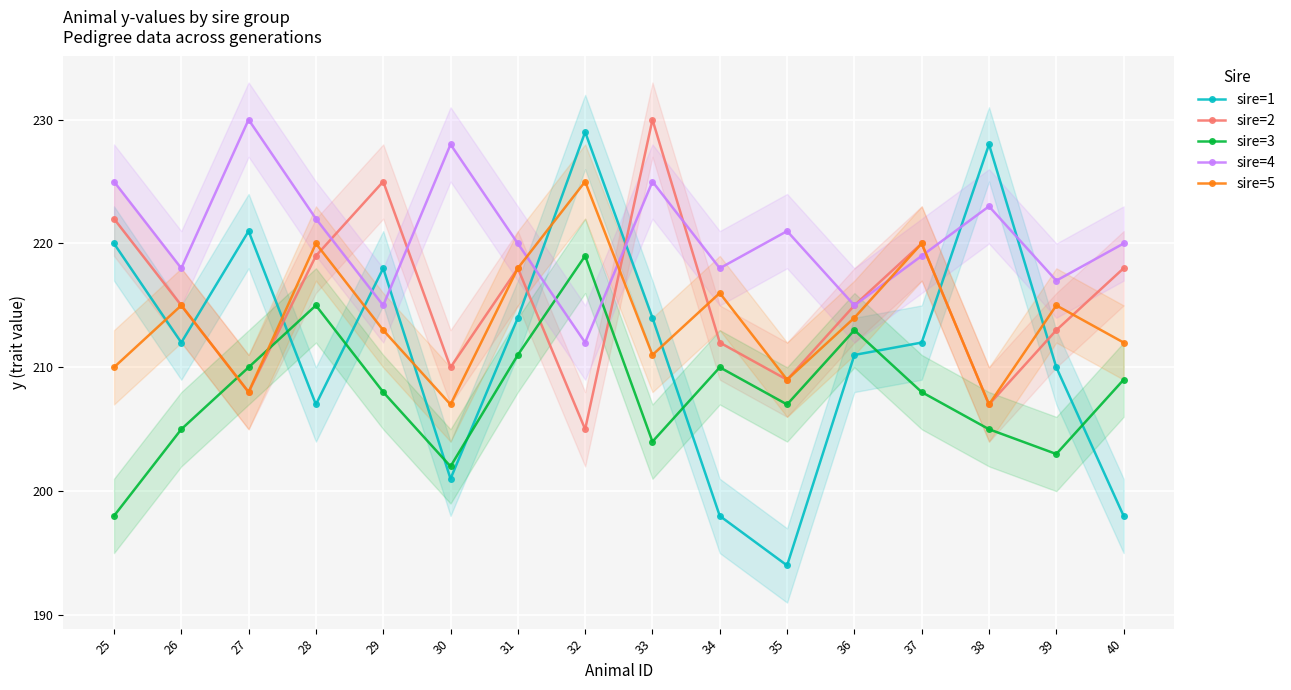

Reading left to right, extract all data points from this chart.

sire=1: 220	212	221	207	218	201	214	229	214	198	194	211	212	228	210	198
sire=2: 222	215	208	219	225	210	218	205	230	212	209	215	220	207	213	218
sire=3: 198	205	210	215	208	202	211	219	204	210	207	213	208	205	203	209
sire=4: 225	218	230	222	215	228	220	212	225	218	221	215	219	223	217	220
sire=5: 210	215	208	220	213	207	218	225	211	216	209	214	220	207	215	212